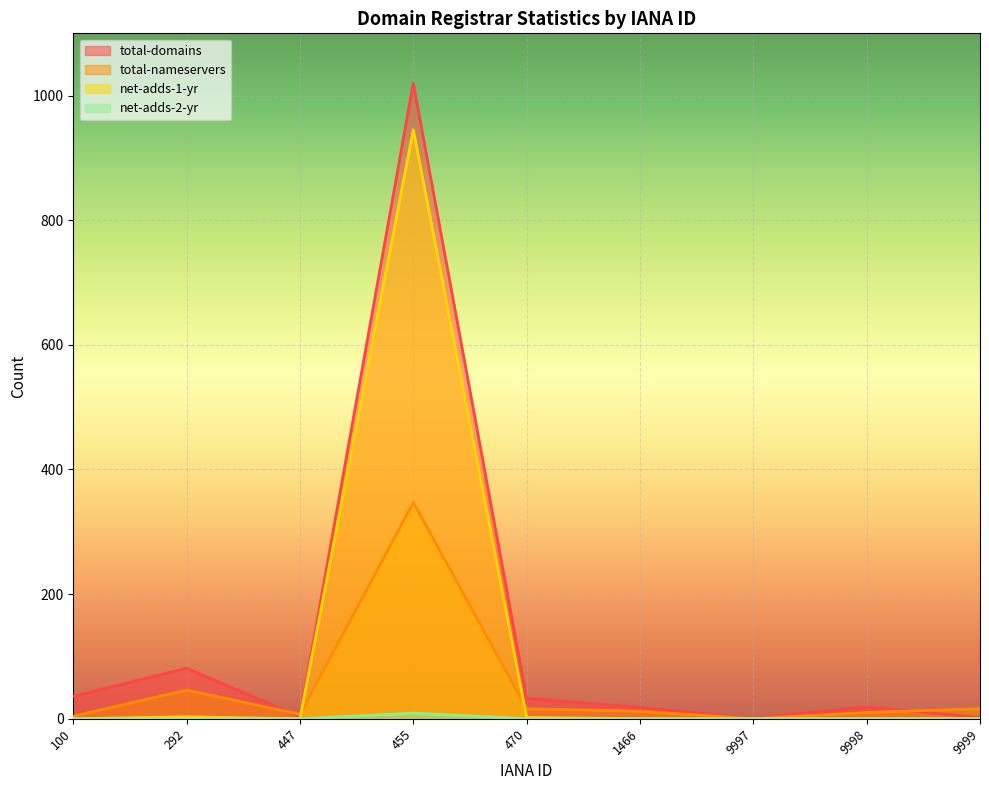

True or false: total-domains and net-adds-2-yr cross at least once.

False